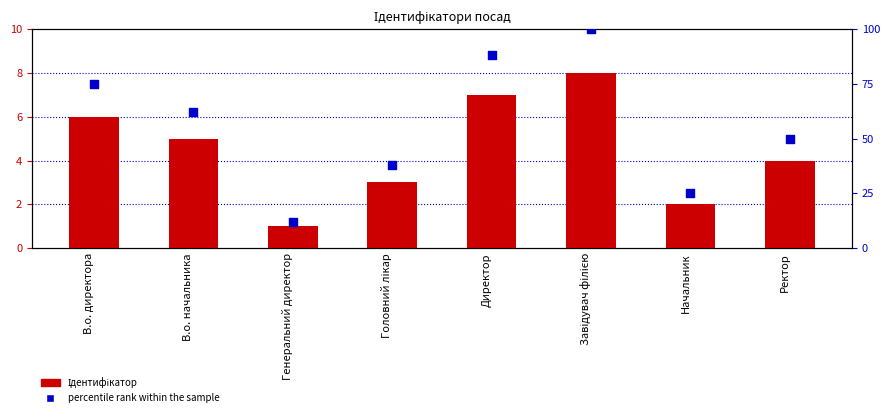

Is the value of Ідентифікатор at В.о. директора greater than the value of percentile rank within the sample at В.о. начальника?

No